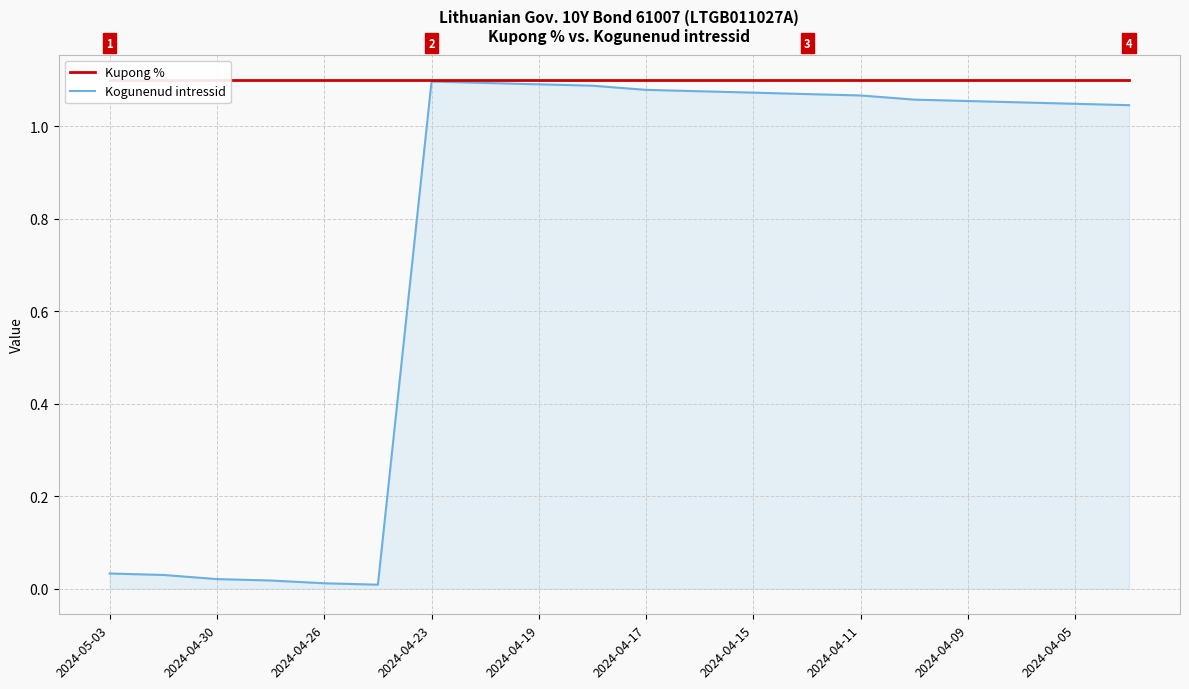

What are all the series names shown in the legend?

Kupong %, Kogunenud intressid